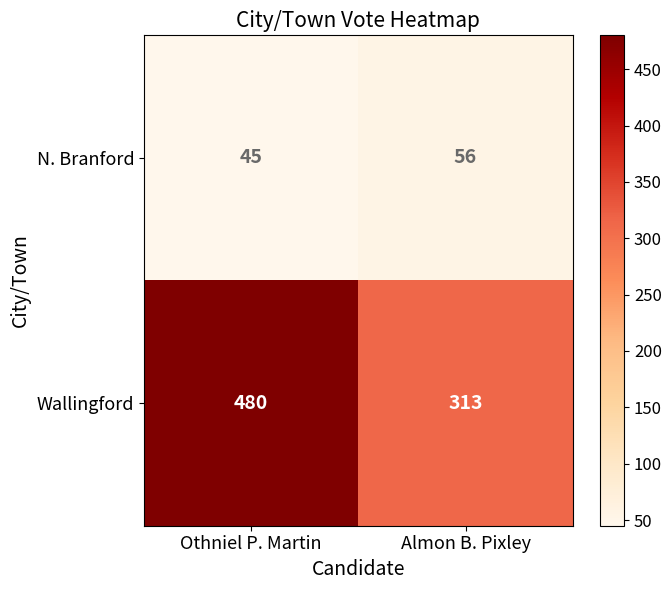

What is the minimum value shown in the chart?

45